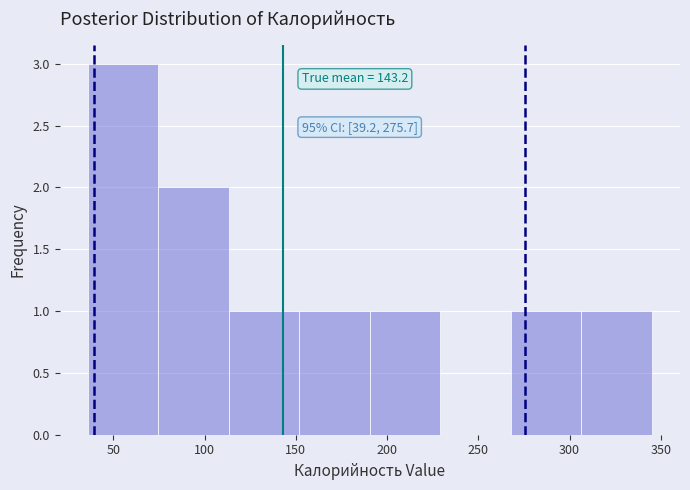

Which range on the x-axis has the tallest bar?

35 to 75